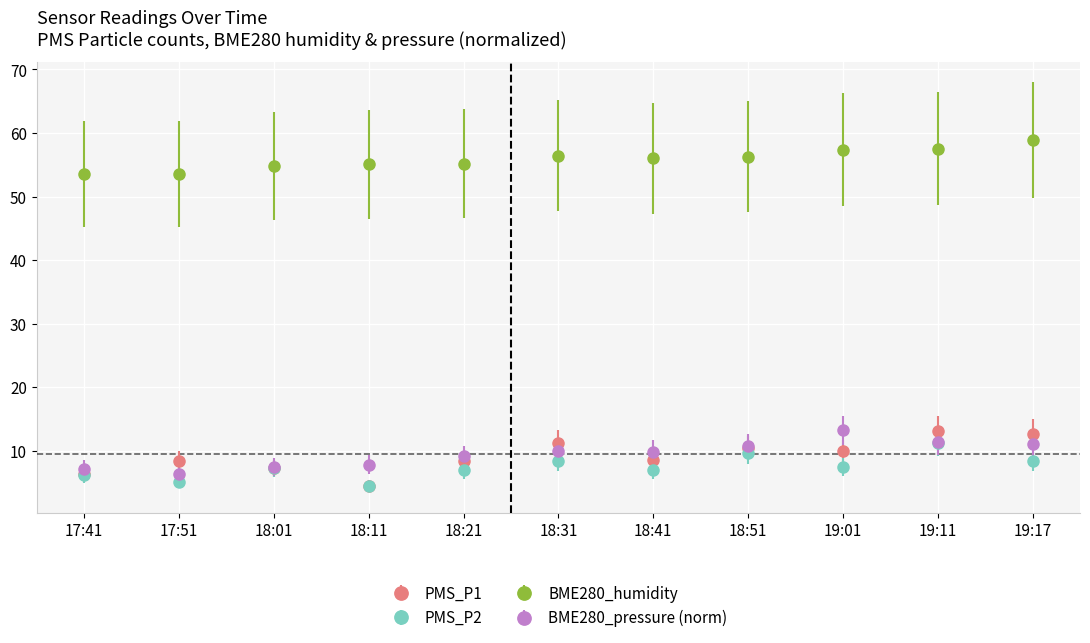

Is the value of BME280_humidity at 17:51 greater than the value of BME280_pressure (norm) at 18:31?

Yes